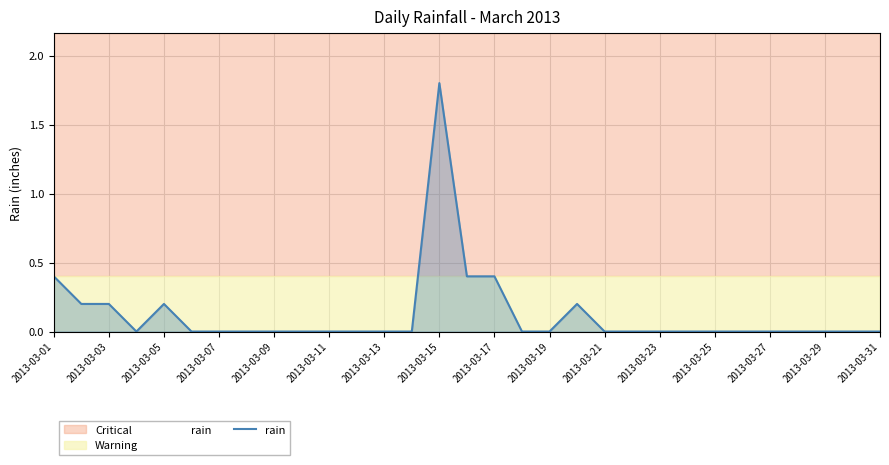

How many data points does each series have?

31